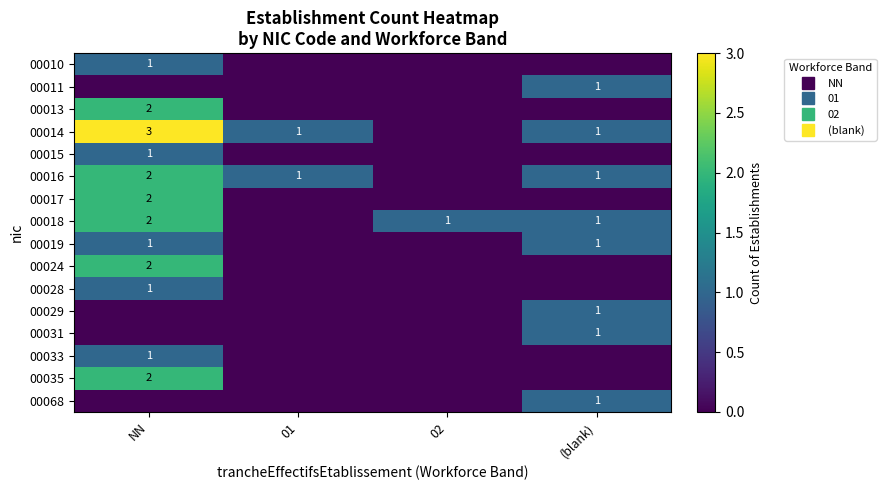

At which category is the sum across all series the highest?

NN